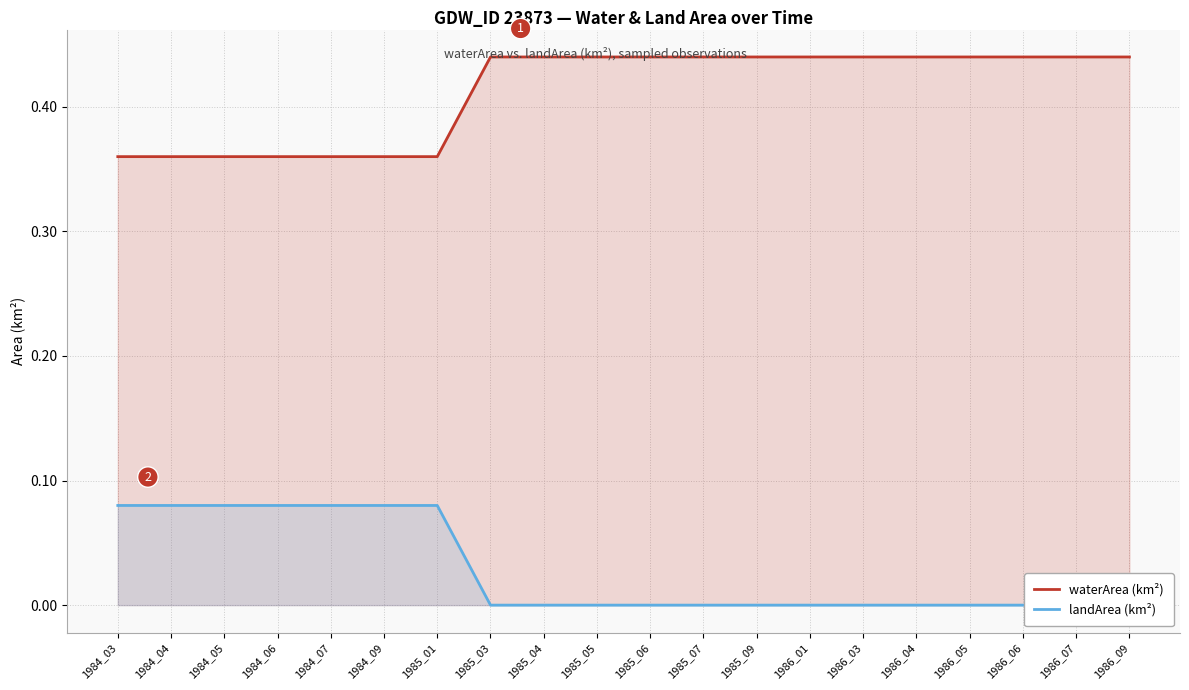

Between 1985_04 and 1986_03, which is larger?

1985_04